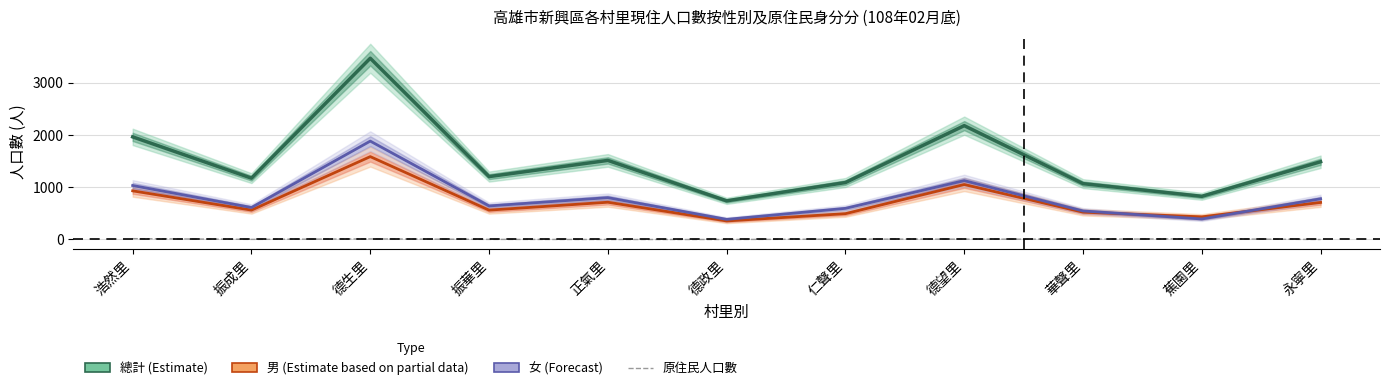

True or false: 女 (Forecast) and 總計 (Estimate) intersect in this chart.

False